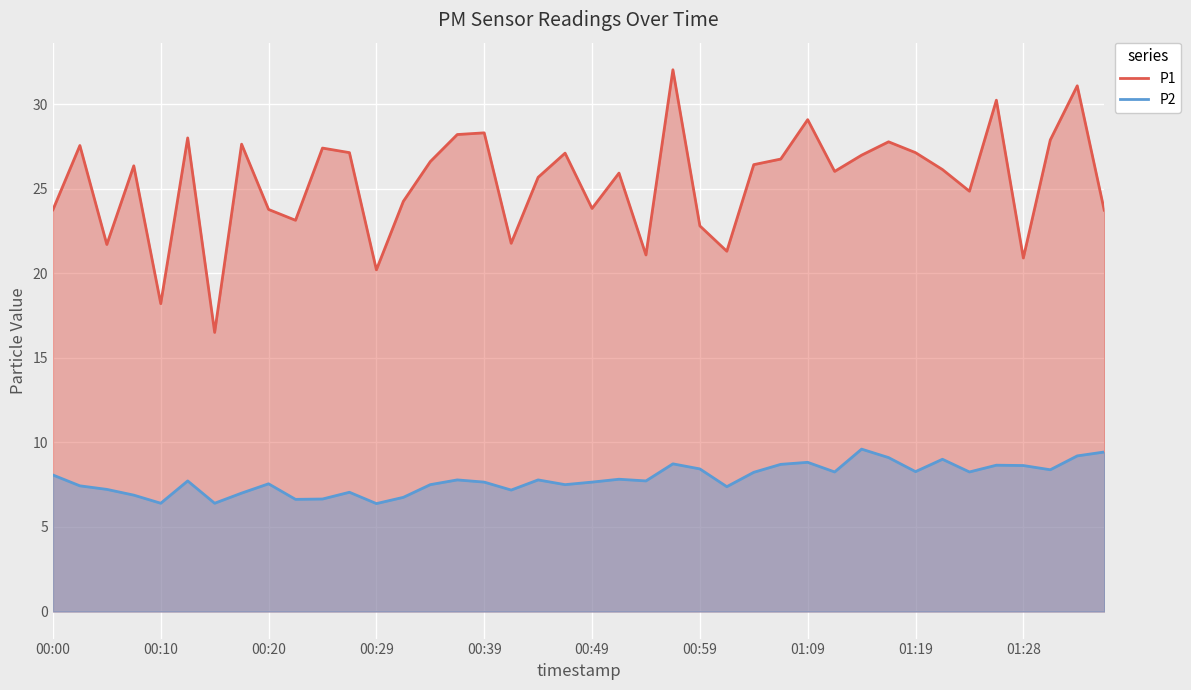

What is the total value across all series at 15?

36.0